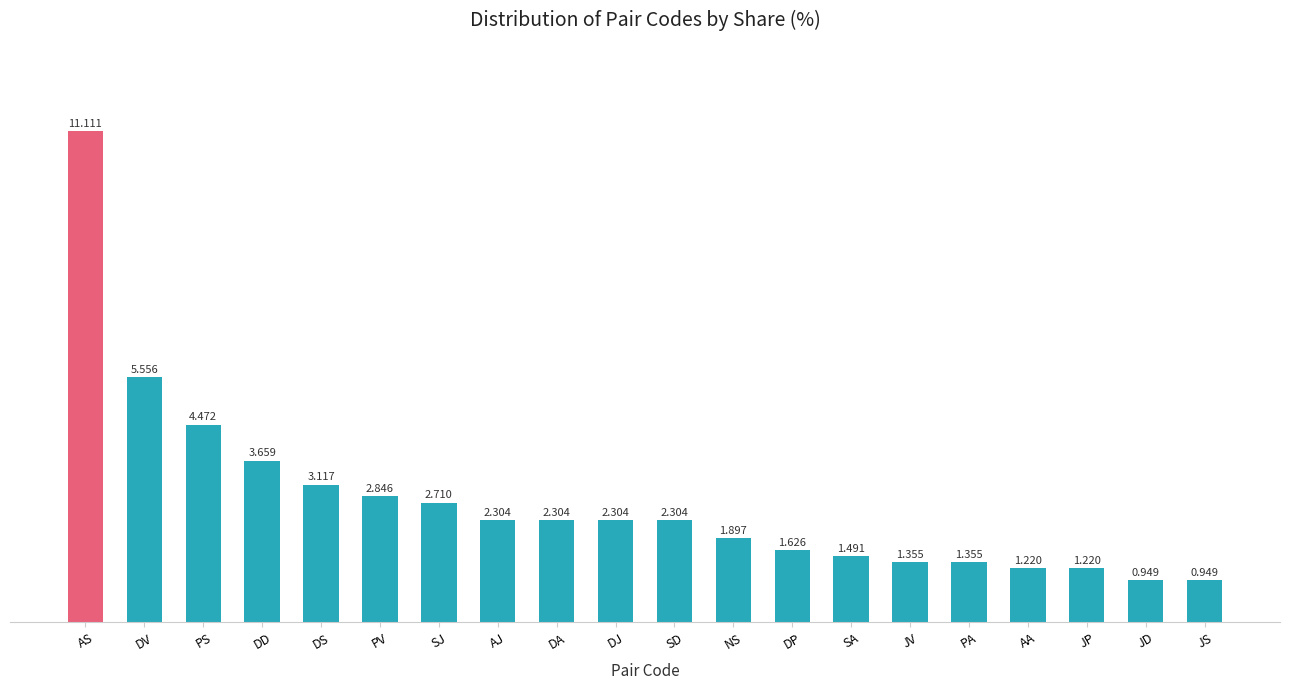

What is the label of the 10th bar from the right?

SD